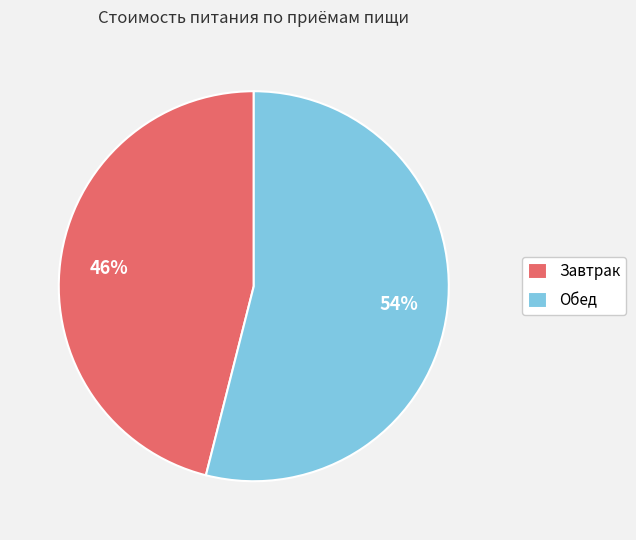

Is the sum of Обед and Завтрак greater than half?

Yes